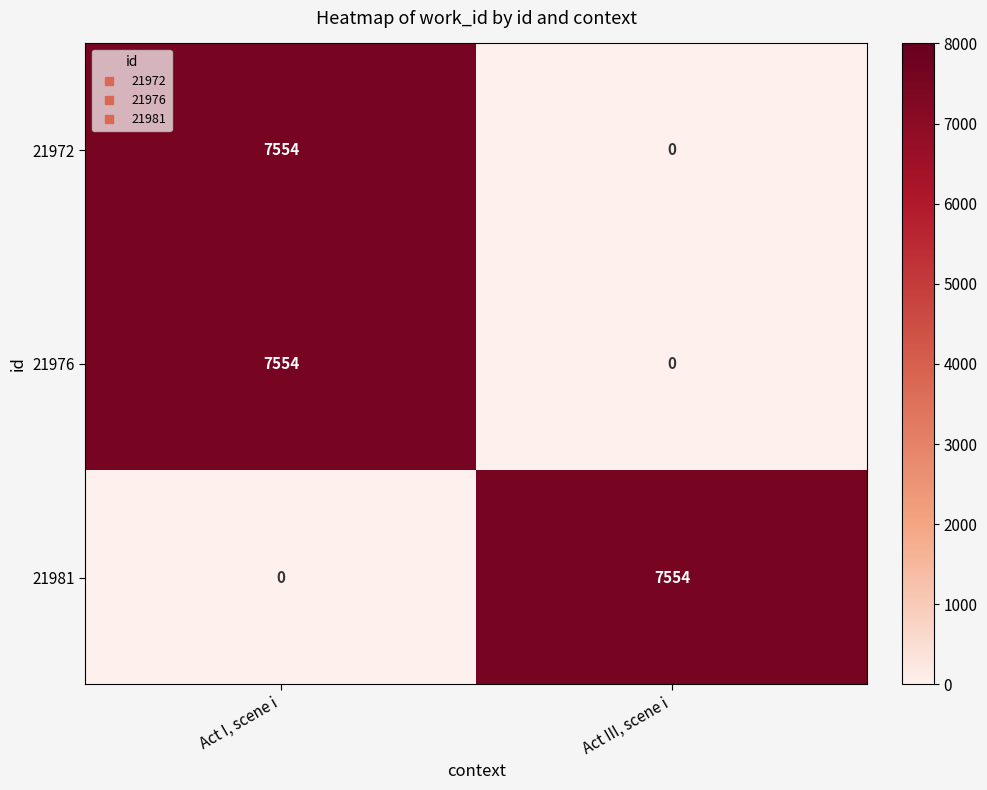

The value of 21972 at Act I, scene i is 7554. True or false?

True